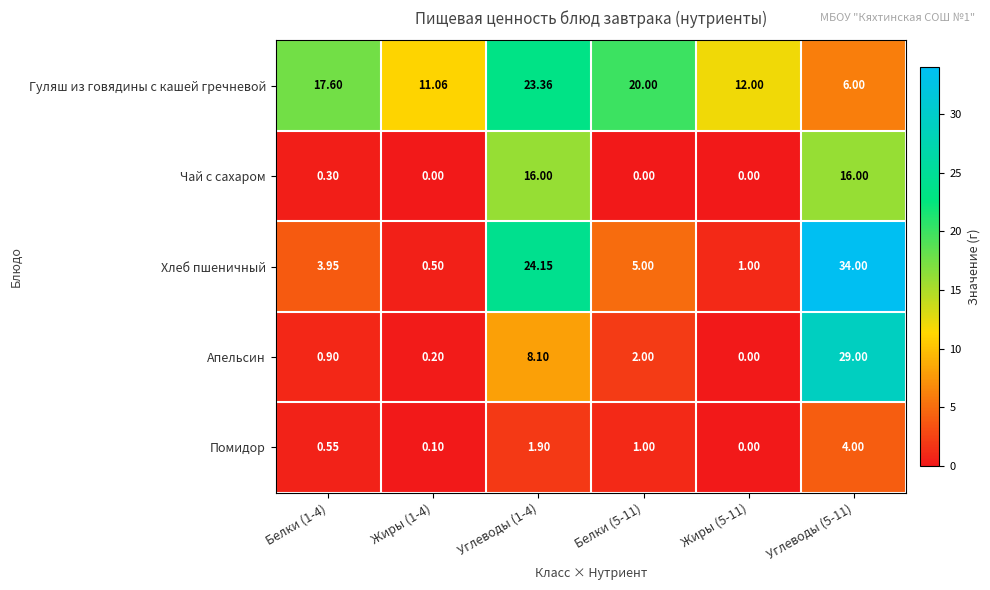

Is the value of Помидор at Белки (5-11) greater than the value of Апельсин at Белки (1-4)?

Yes